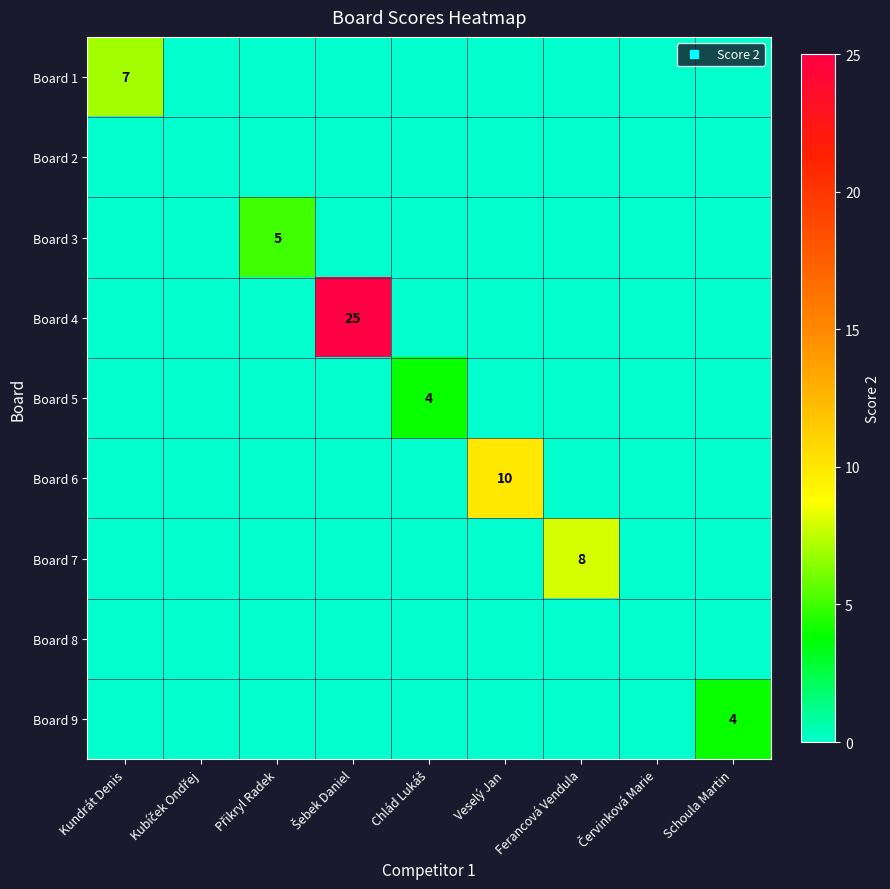

Which series has the largest total across all categories?

Board 4